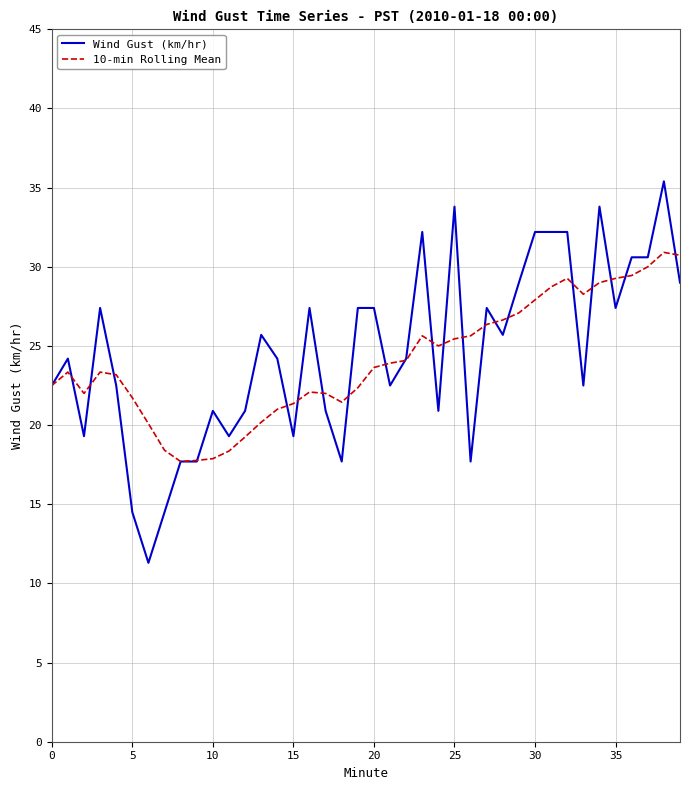

What are all the series names shown in the legend?

Wind Gust (km/hr), 10-min Rolling Mean